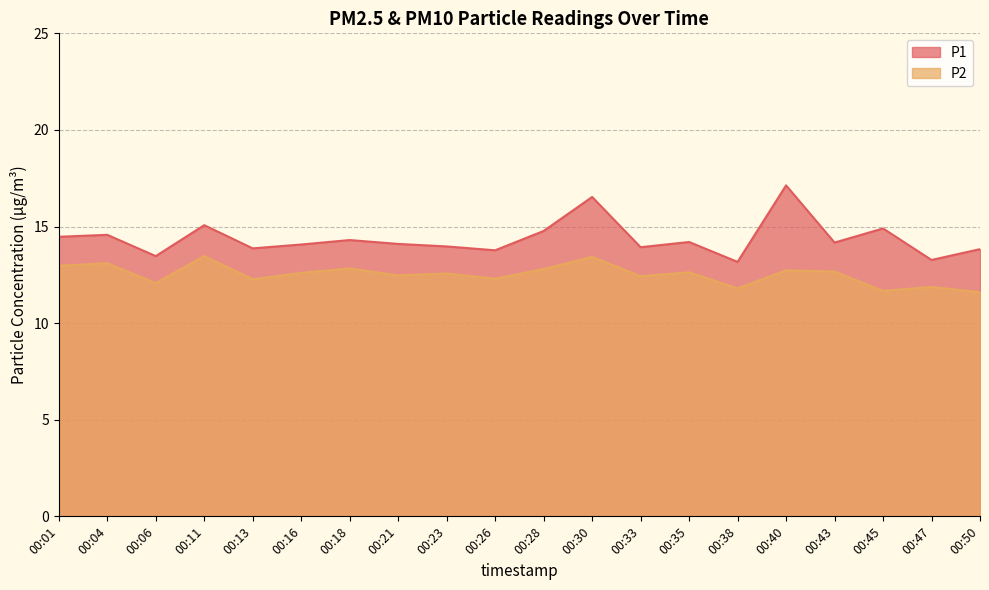

In P2, how many points are higher than both neighbors (excluding endpoints)?

8